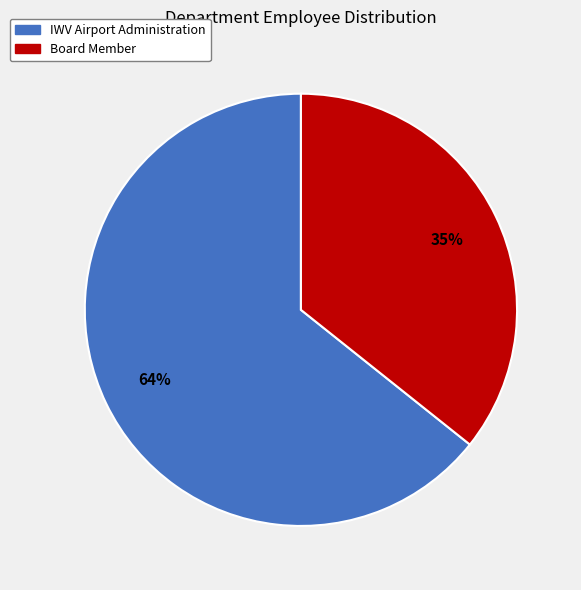

To the nearest percent, what is the combined percentage of Board Member and IWV Airport Administration?

100%